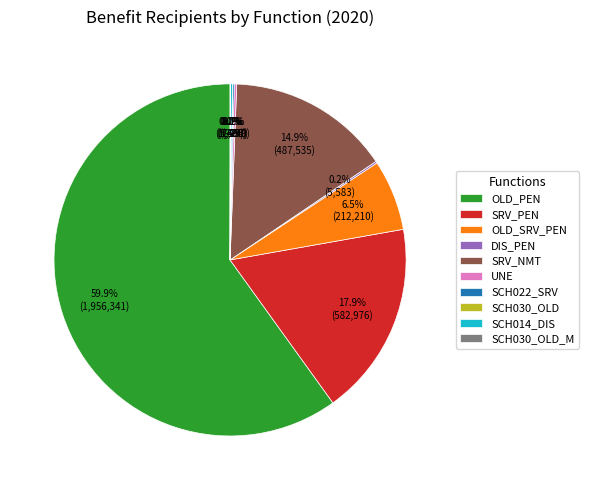

Is there any slice that represents more than half of the pie?

Yes